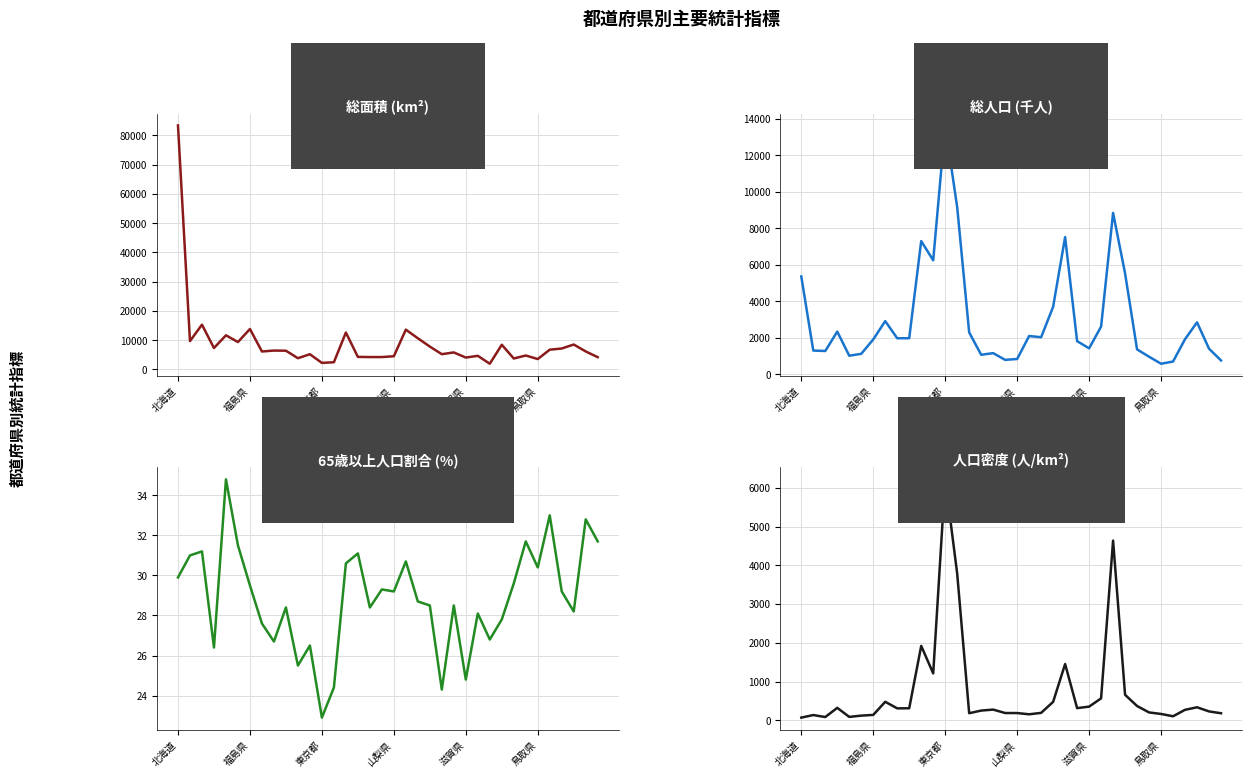

Reading left to right, transcribe all the data shown in this chart.

総面積: 83423.8	9645.6	15275.0	7282.2	11637.5	9323.1	13783.9	6097.2	6408.1	6362.3	3797.8	5157.6	2194.0	2416.2	12584.1	4247.6	4186.1	4190.5	4465.3	13561.6	10621.3	7777.4	5172.9	5774.4	4017.4	4612.2	1905.1	8400.9	3690.9	4724.6	3507.1	6708.3	7114.3	8479.6	6112.5	4146.8
総人口: 5352.0	1293.0	1268.0	2330.0	1010.0	1113.0	1901.0	2905.0	1966.0	1967.0	7289.0	6236.0	13624.0	9145.0	2286.0	1061.0	1151.0	782.0	830.0	2088.0	2022.0	3688.0	7507.0	1808.0	1413.0	2605.0	8833.0	5520.0	1356.0	954.0	570.0	690.0	1915.0	2837.0	1394.0	750.0
65歳以上人口割合: 29.9	31.0	31.2	26.4	34.8	31.5	29.5	27.6	26.7	28.4	25.5	26.5	22.9	24.4	30.6	31.1	28.4	29.3	29.2	30.7	28.7	28.5	24.3	28.5	24.8	28.1	26.8	27.8	29.6	31.7	30.4	33.0	29.2	28.2	32.8	31.7
人口密度: 68.2	134.1	83.0	320.0	86.8	119.4	137.9	476.5	306.8	309.2	1919.3	1209.1	6218.2	3785.3	181.7	249.8	275.0	186.6	185.9	154.0	190.4	474.2	1451.2	313.1	351.7	564.8	4636.4	657.1	367.4	201.9	162.5	102.9	269.2	334.6	228.1	180.9